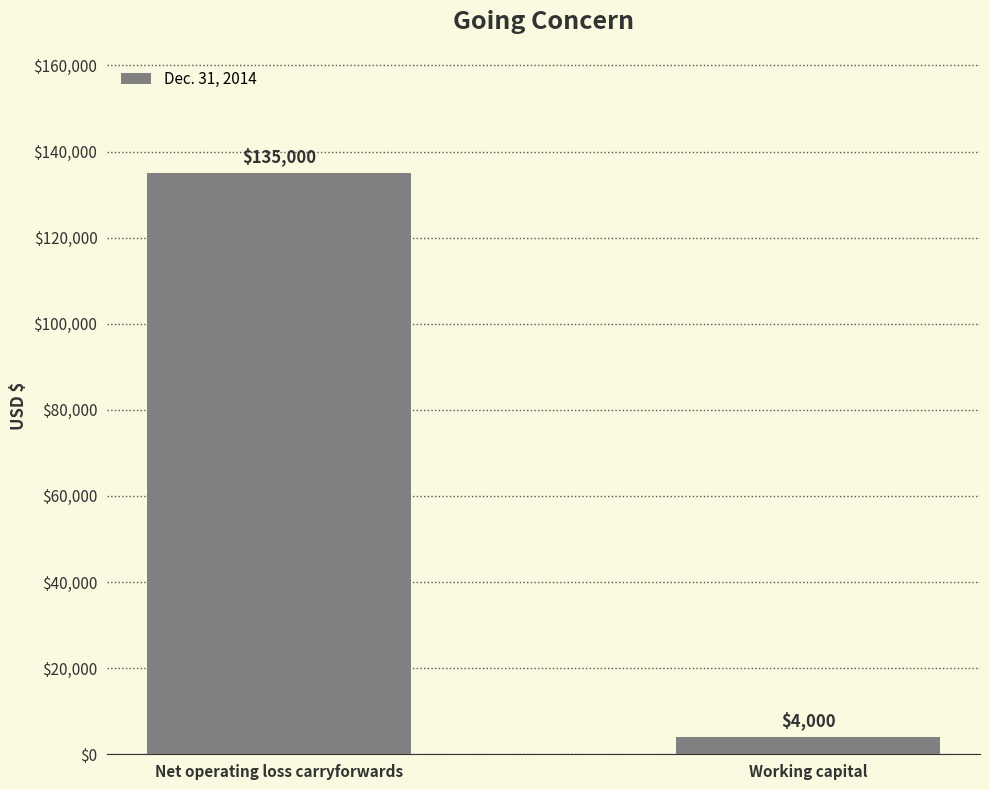

What is the label of the 1st bar from the left?

Net operating loss carryforwards